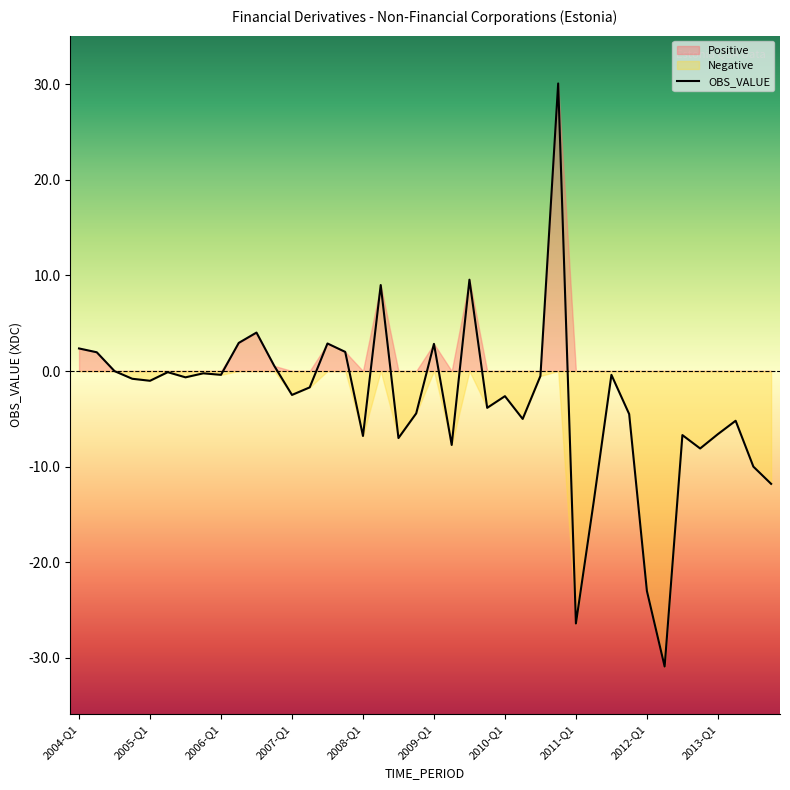

What is the average value?

-3.1